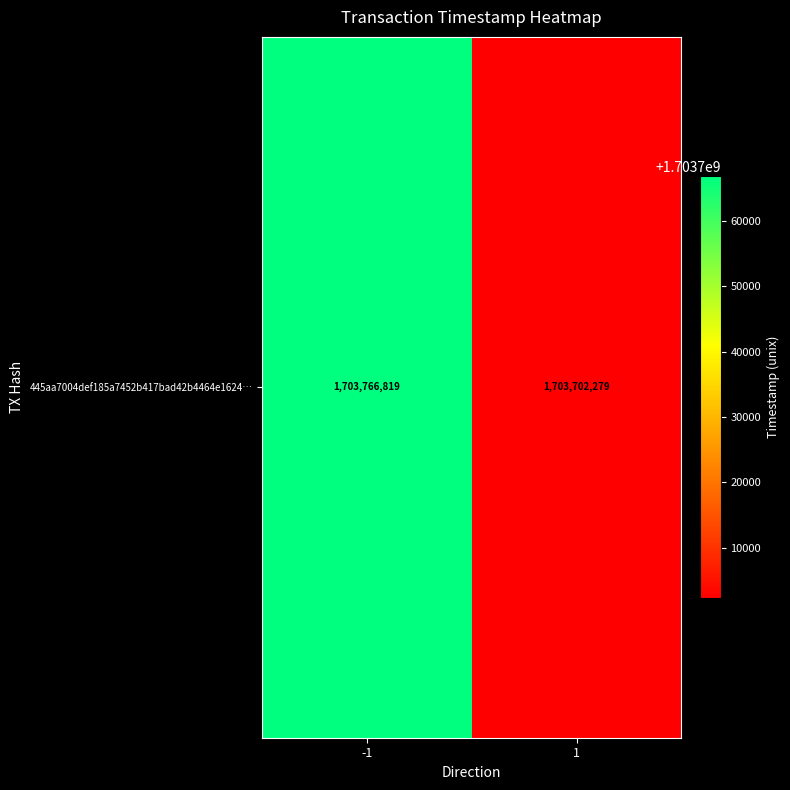

Reading left to right, list all the values displayed in this chart.

1703766819	1703702279